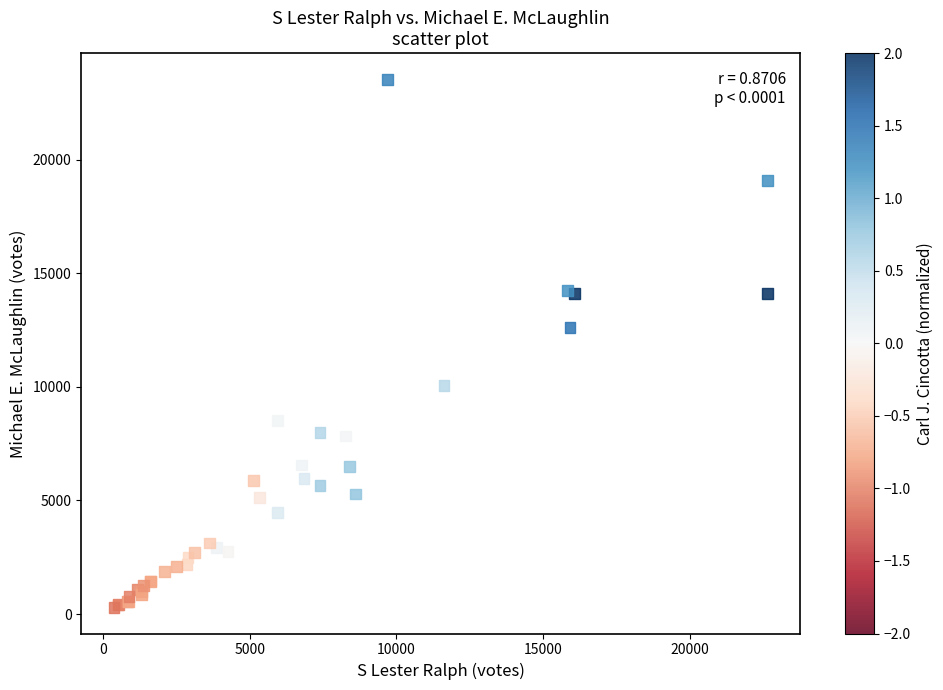

What Y value in the scatter plot is closest to 11911?

12600